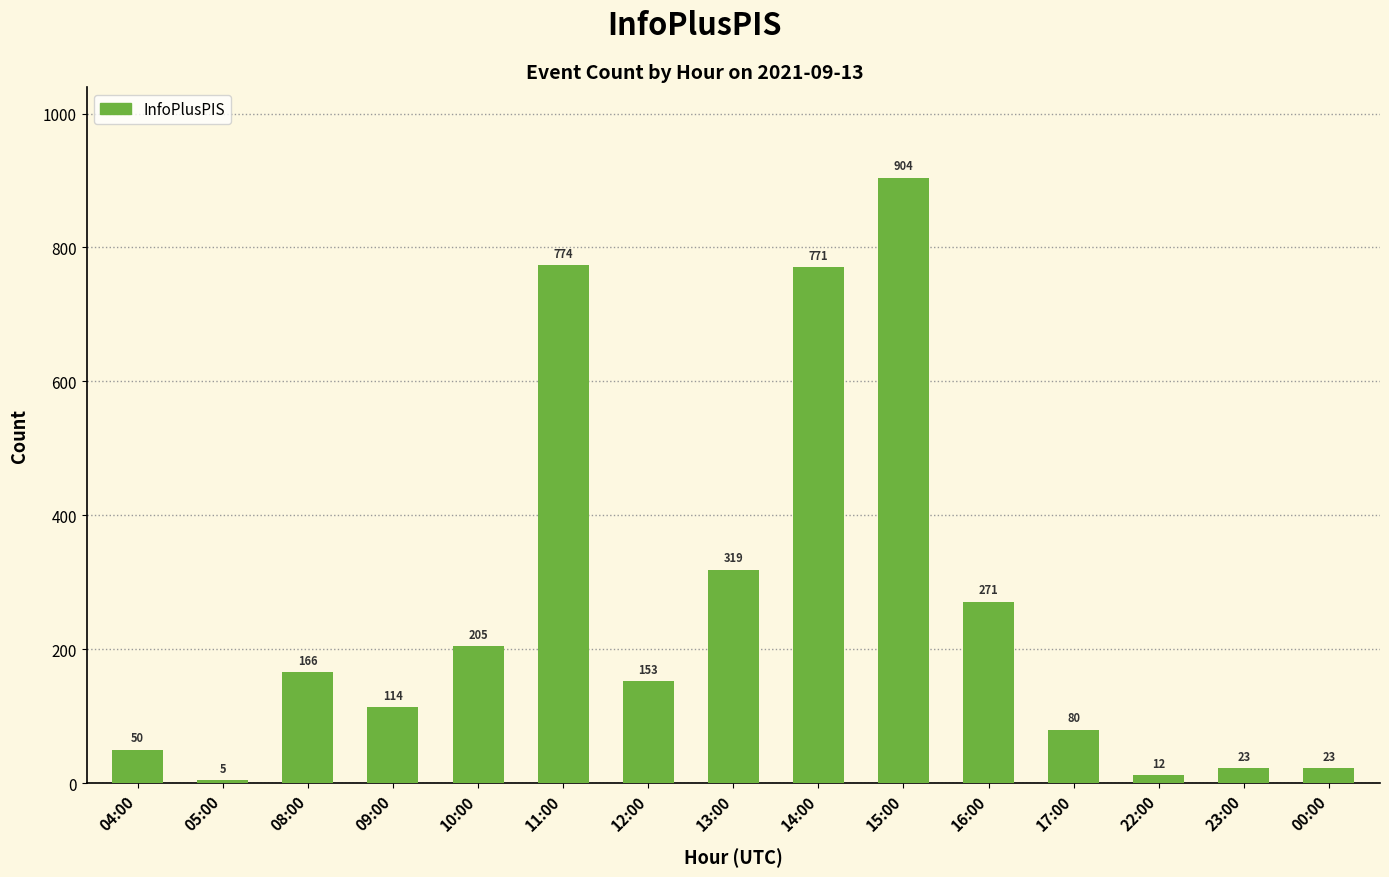

Is it true that the value at 04:00 is 85?

False